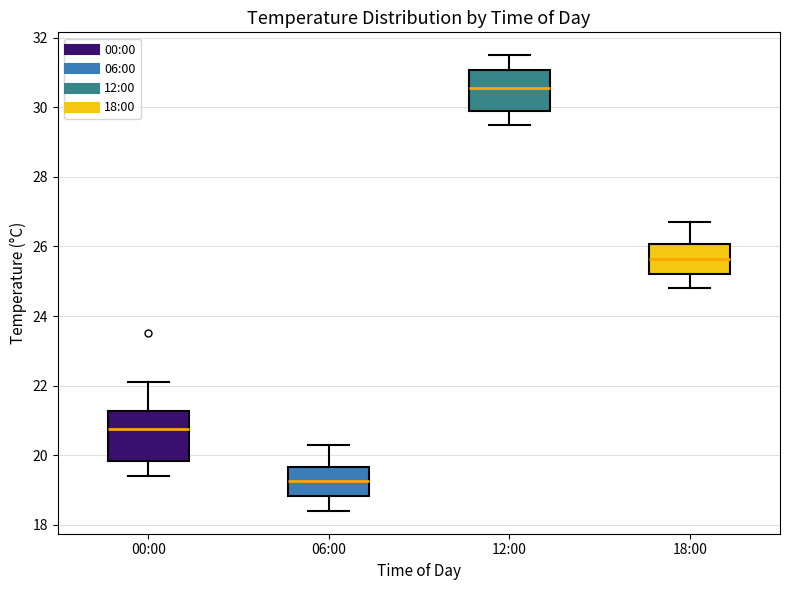

Reading left to right, read every box against the y-axis: the position of its median line, the range the box covers, and the ends of its whiskers. The values are not printed on the chart, so give them approximately, as read against the axis.

00:00: median 20.8, box 19.8 to 21.2, whiskers 19.4 to 22.2
06:00: median 19.2, box 18.8 to 19.6, whiskers 18.4 to 20.4
12:00: median 30.6, box 30.0 to 31.0, whiskers 29.6 to 31.6
18:00: median 25.6, box 25.2 to 26.0, whiskers 24.8 to 26.8